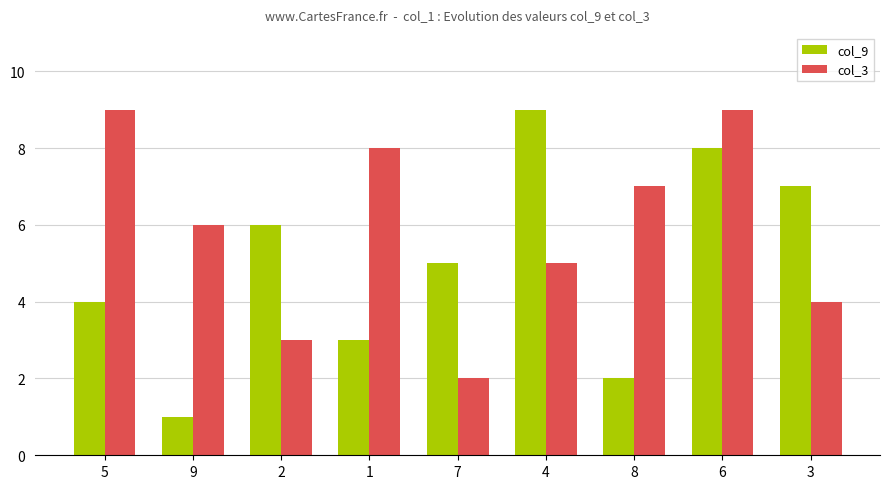

What is the lowest value of the col_9 series?

1